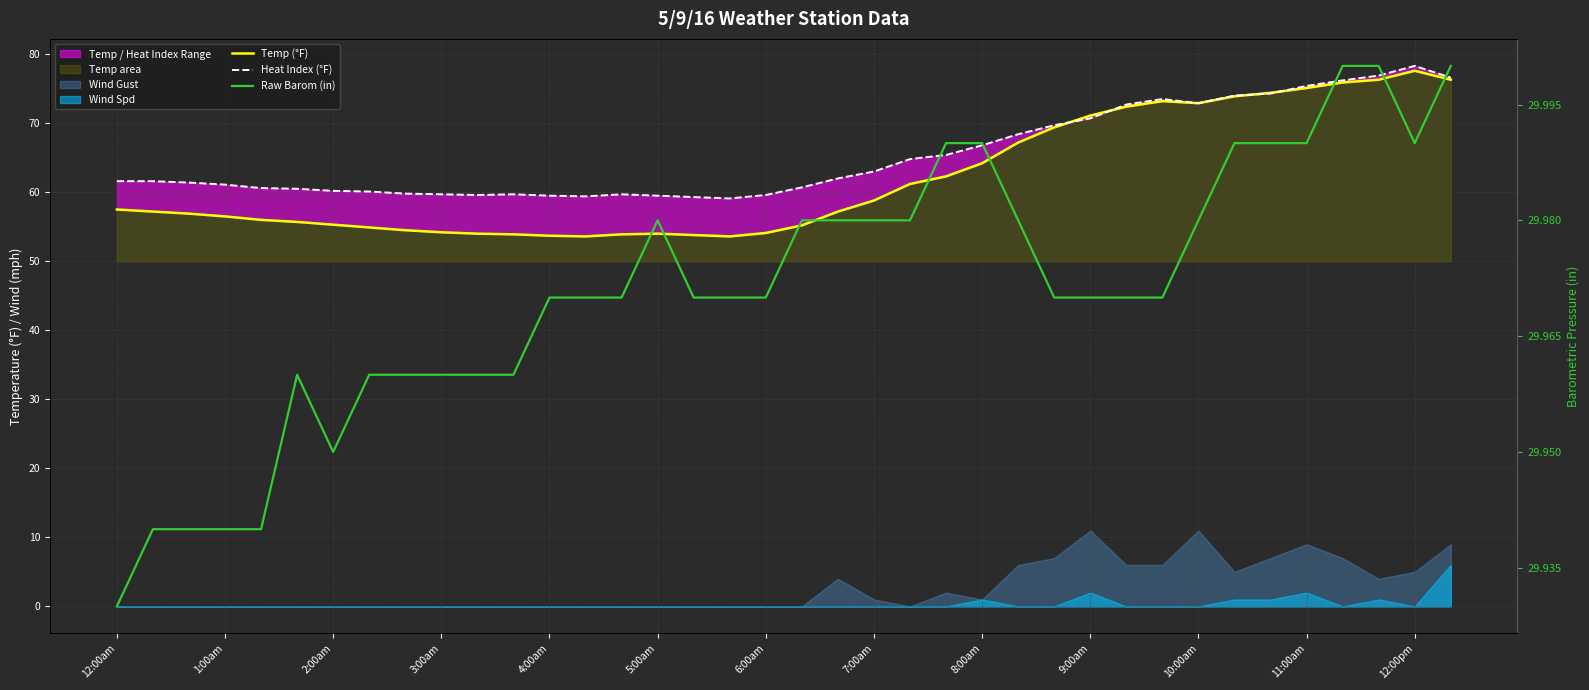

What is the difference between the highest and lowest values at 23?

35.4